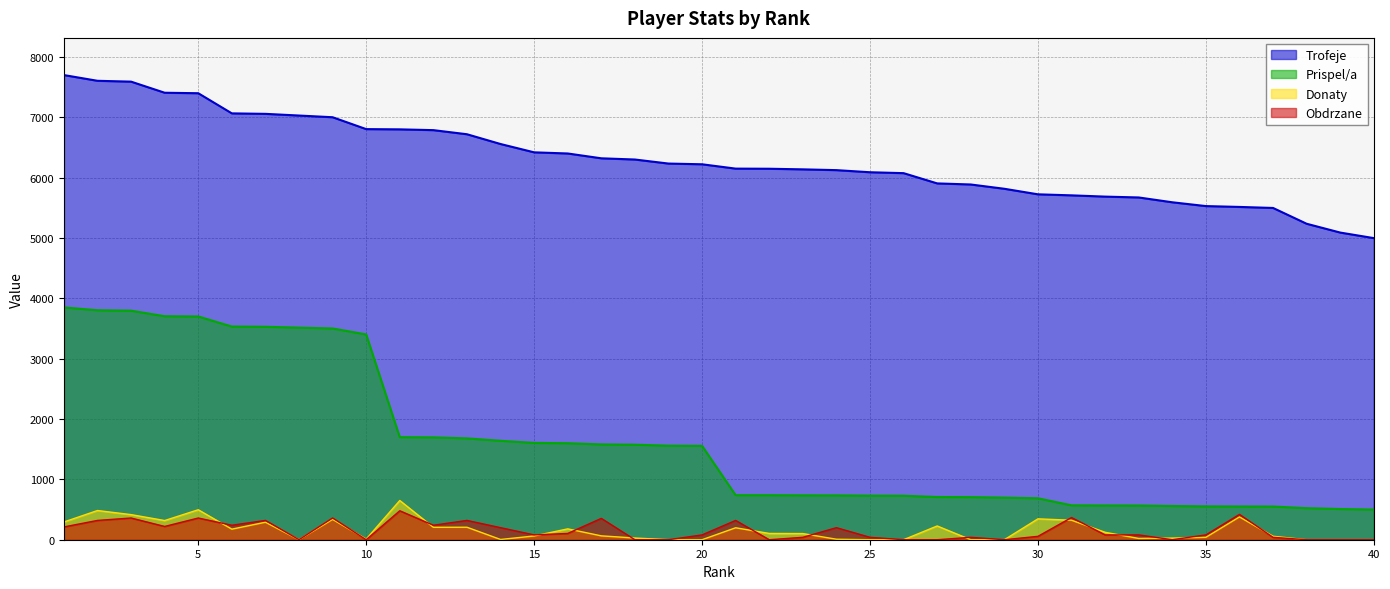

Which series changed the most between 7 and 23?

Prispel/a